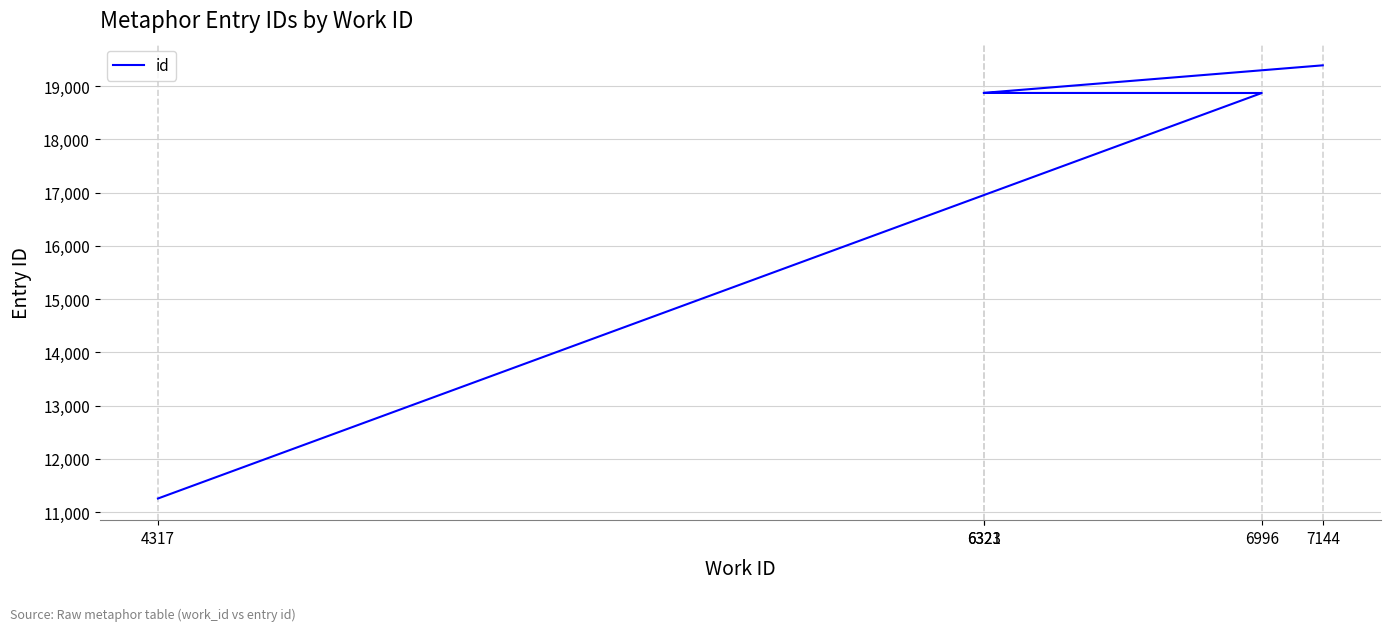

What position from the right is 4317?

5